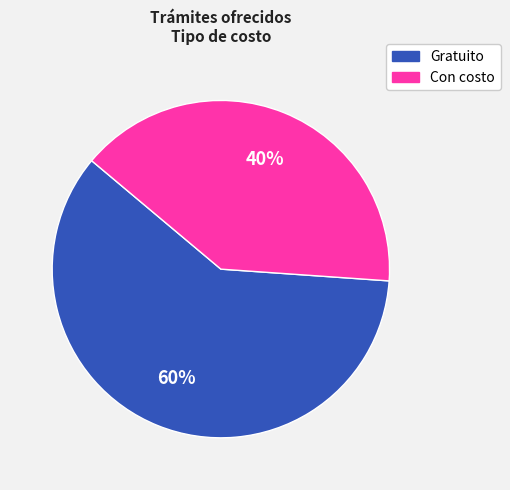

To the nearest percent, what is the average slice percentage?

50%